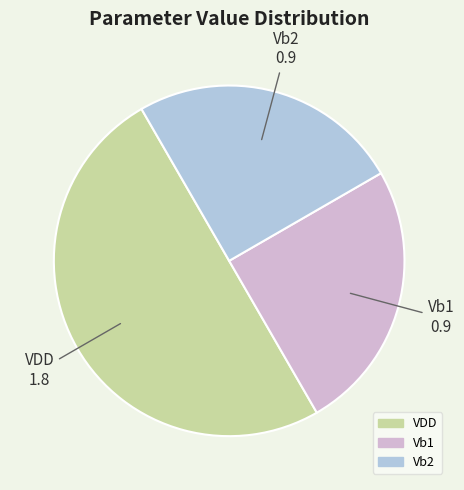

Do VDD and Vb1 together represent more than half of the pie?

Yes